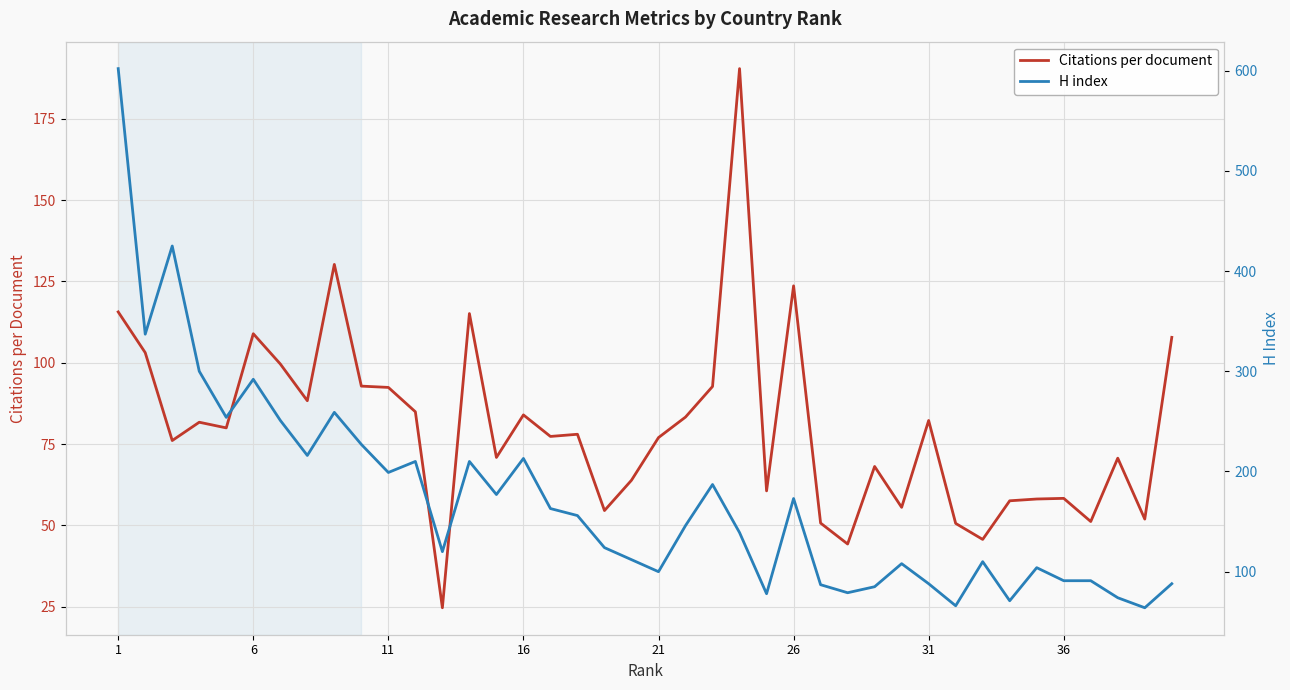

The value of Citations per document at 21 is 77.0. True or false?

True